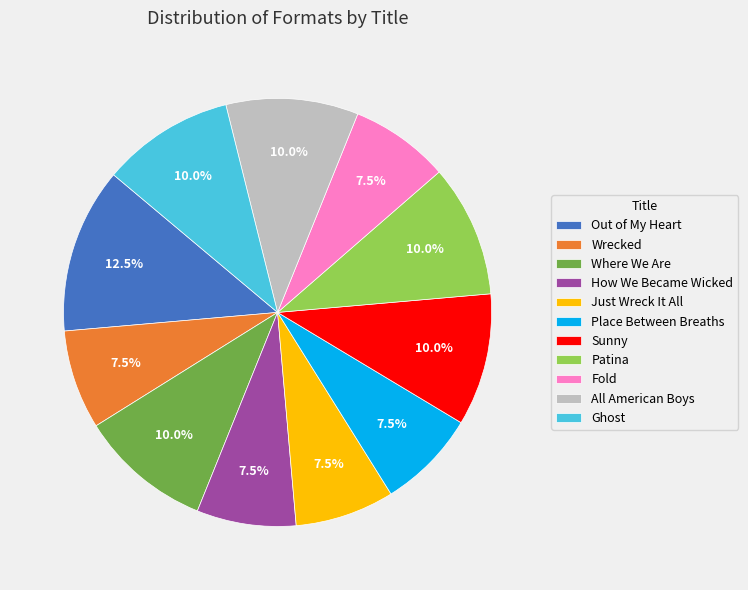

To the nearest percent, what percentage of the pie is Ghost?

10%